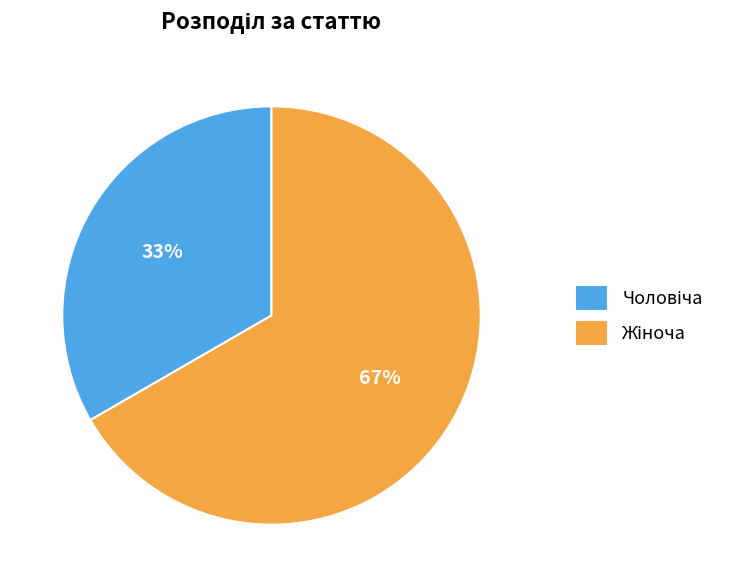

Is there a majority slice in this chart?

Yes